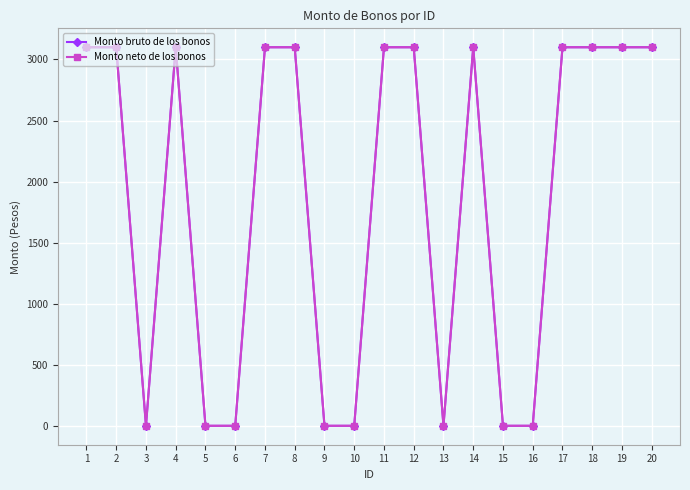

At which label is Monto bruto de los bonos closest to 1550?

1